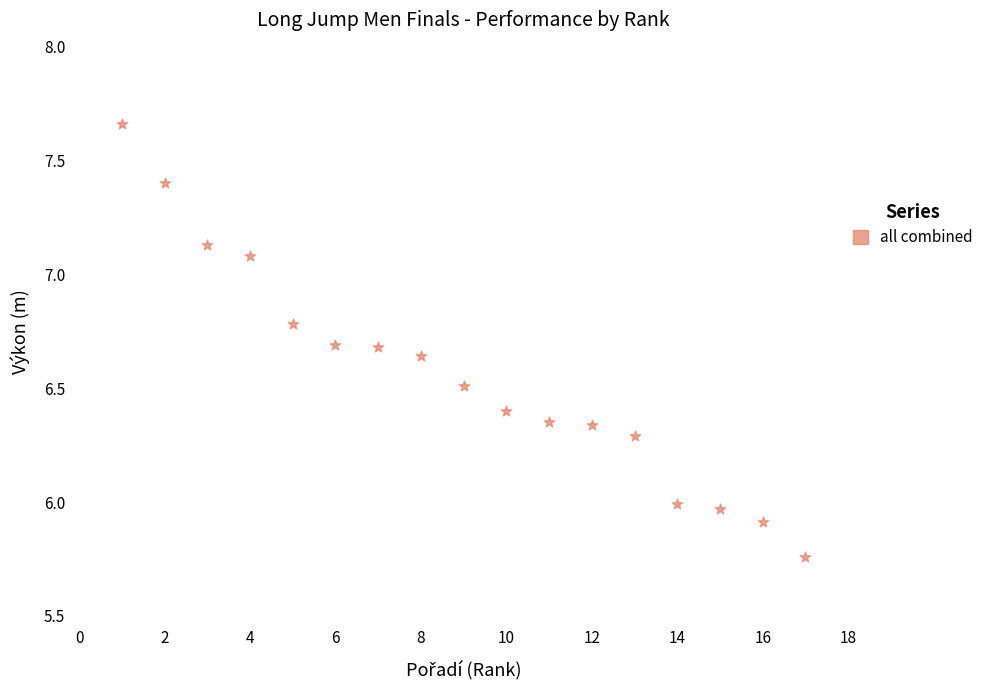

What is the range of Y values (max minus min)?

1.9